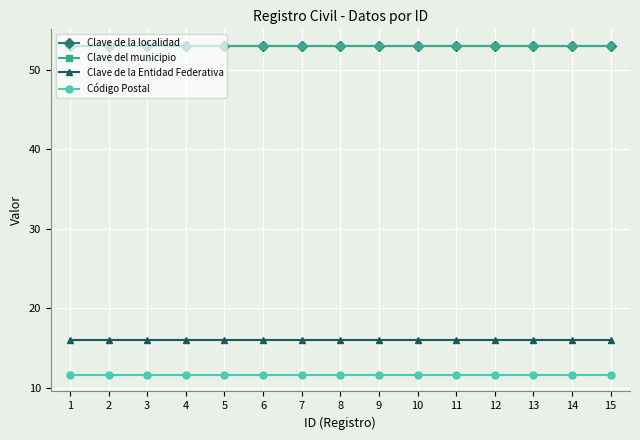

The Clave de la Entidad Federativa series shows 4.2 at 13. True or false?

False